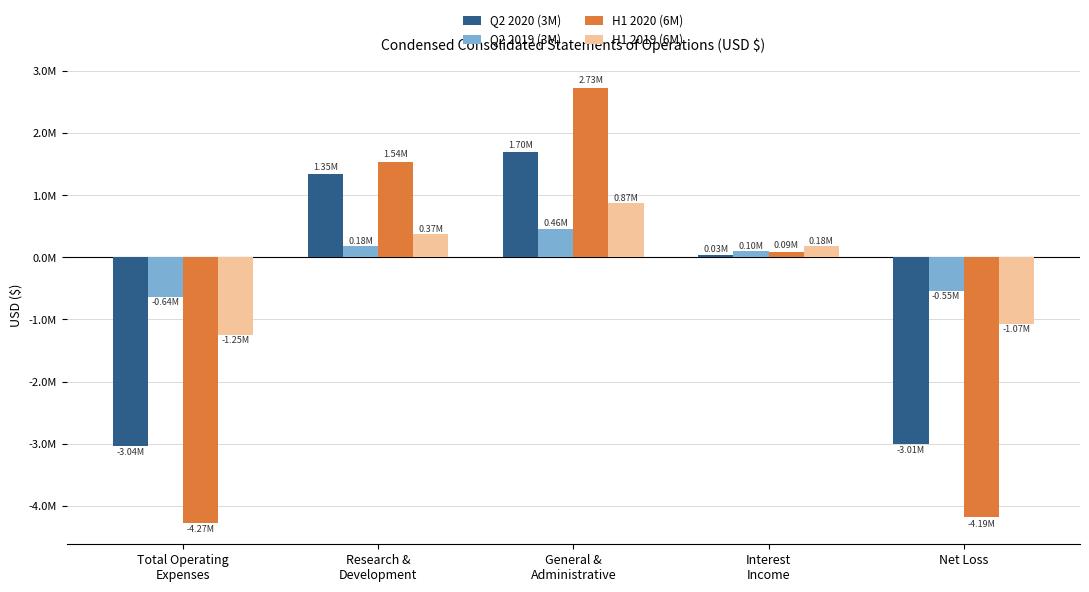

Does the chart contain stacked bars?

No